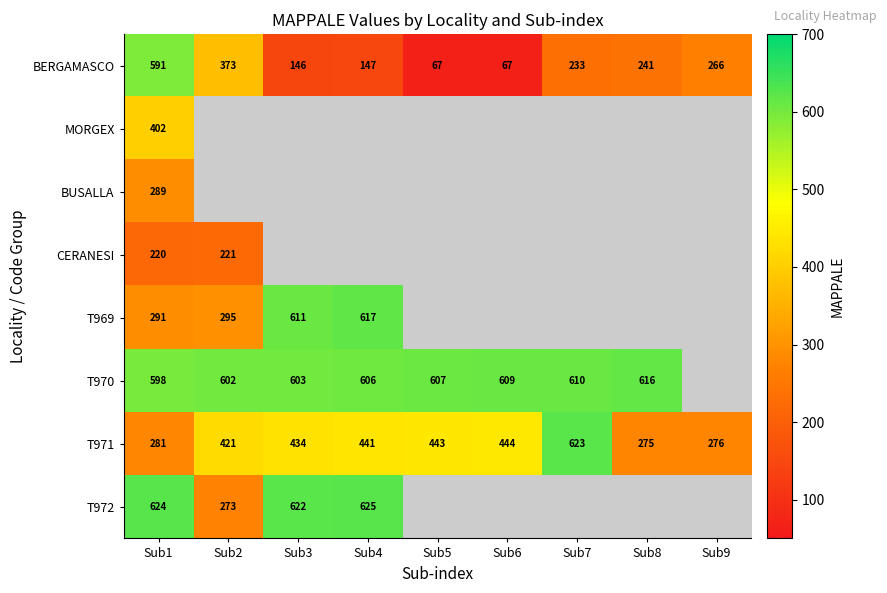

The T969 series shows 291 at Sub1. True or false?

True